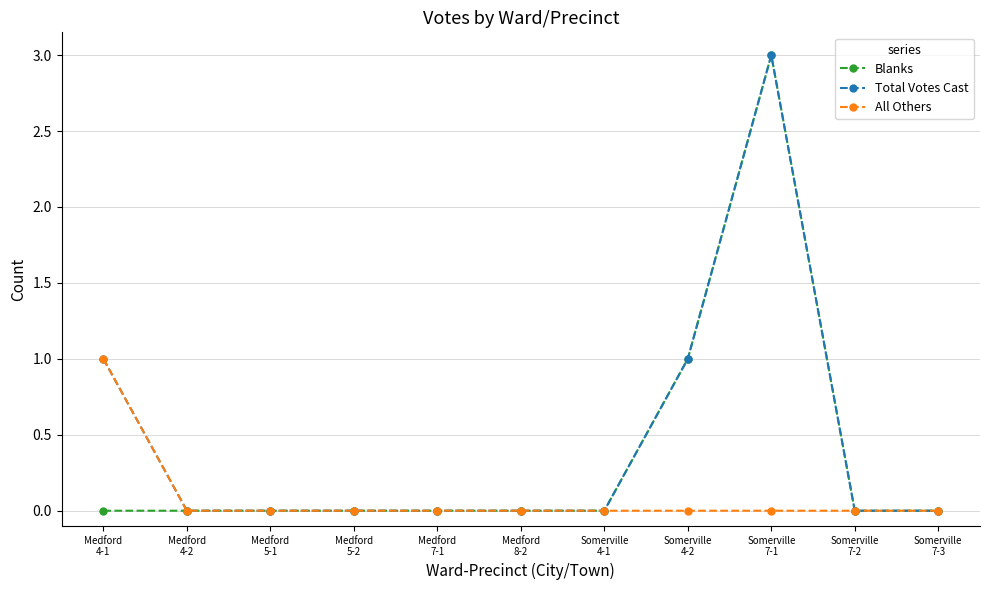

What is the sum of all Total Votes Cast values?

5